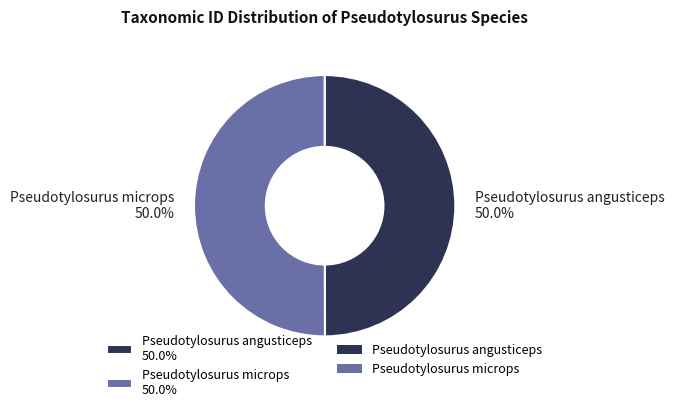

Is it true that Pseudotylosurus angusticeps is 44% of the pie?

False